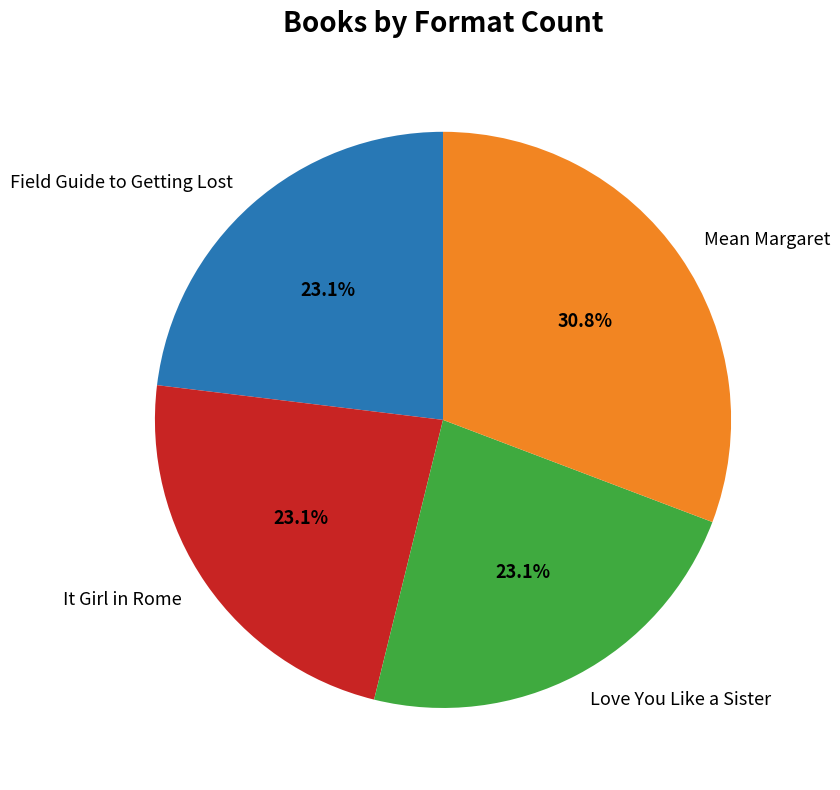

To the nearest percent, what portion does Field Guide to Getting Lost represent?

23%